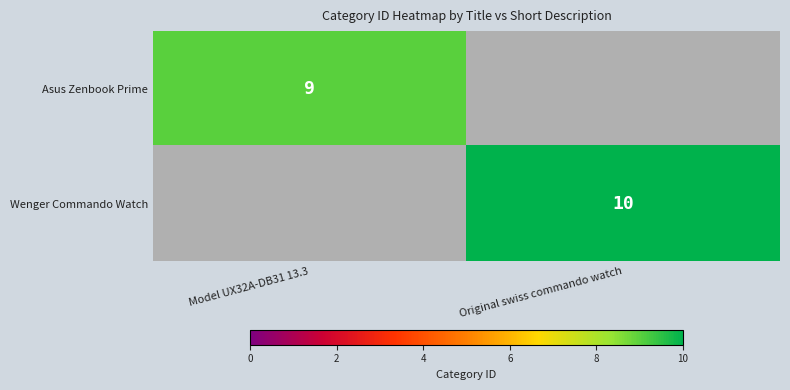

The Asus Zenbook Prime series shows 6 at Model UX32A-DB31 13.3. True or false?

False